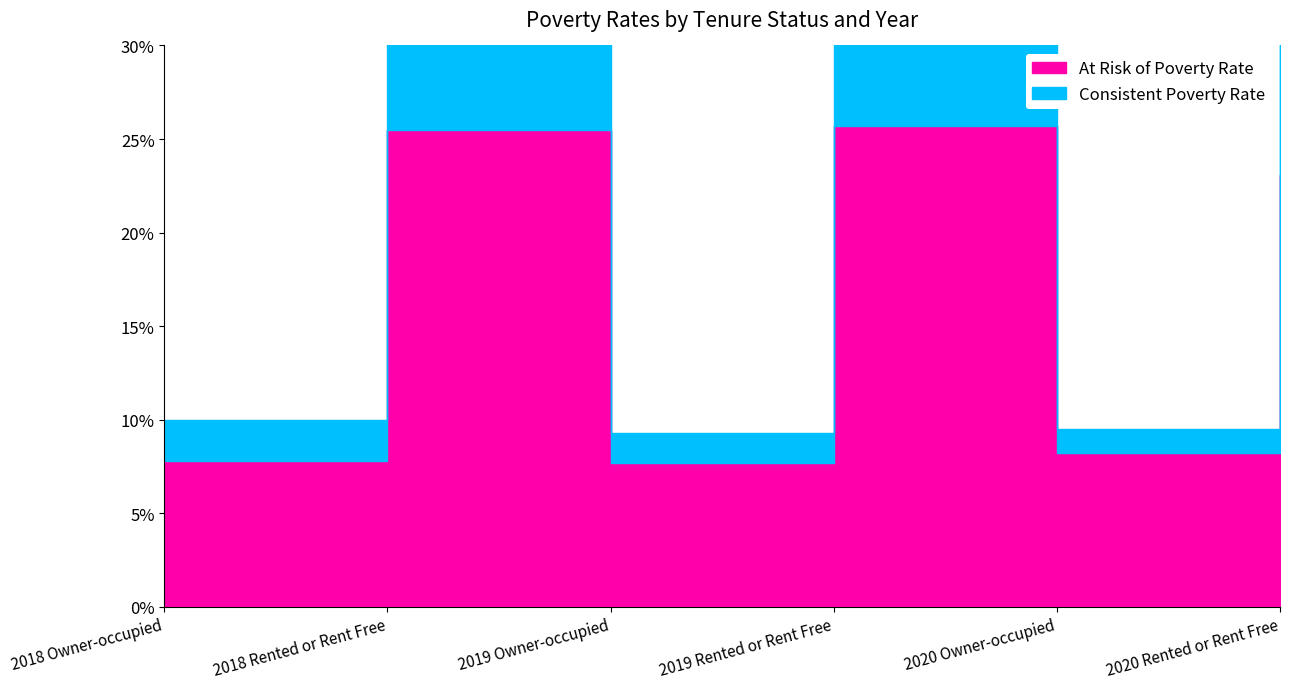

At which label does At Risk of Poverty Rate reach its minimum?

2019 Owner-occupied